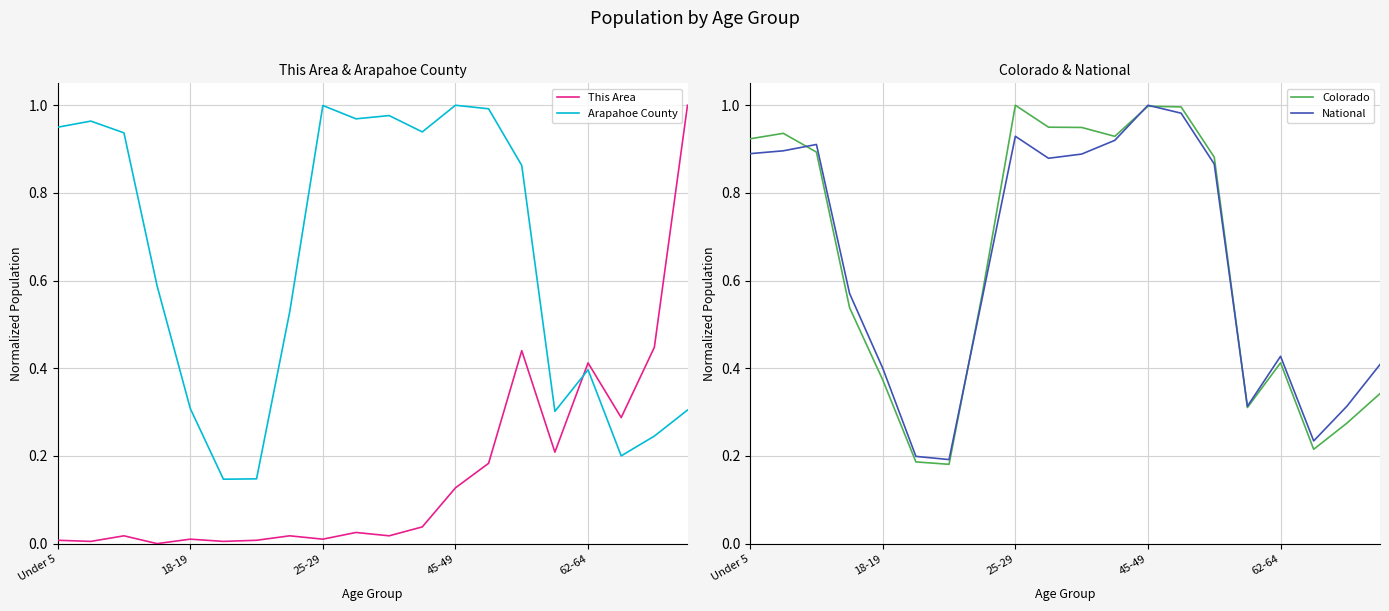

After their last crossing, which series has the higher values: This Area or Arapahoe County?

This Area